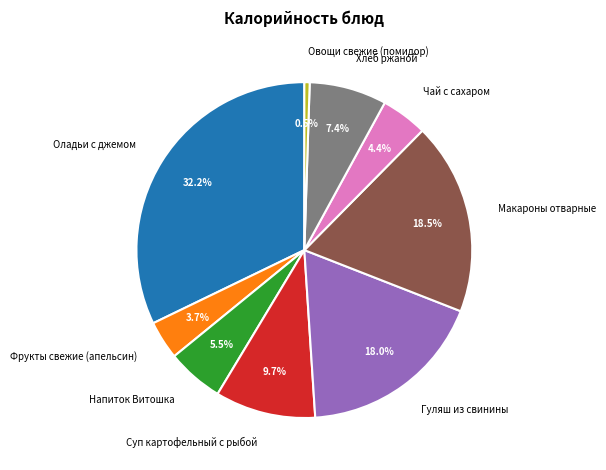

Does Напиток Витошка account for over 50% of the chart?

No